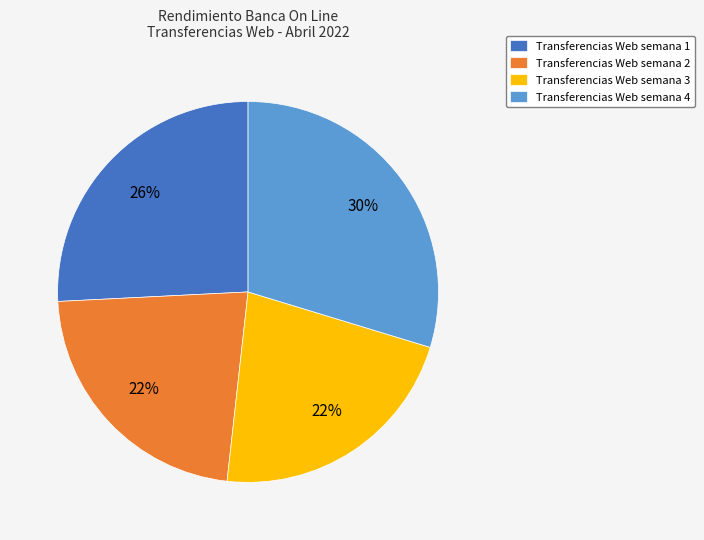

The Transferencias Web semana 1 slice represents 26% of the pie. True or false?

True